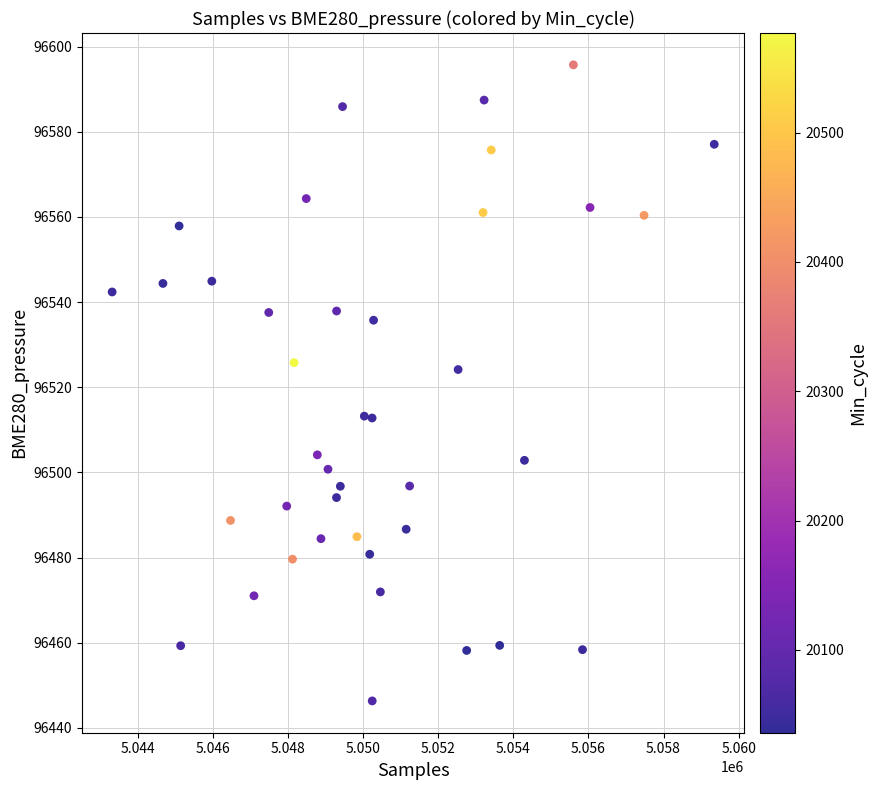

What is the range of X values (max minus min)?

16036.0